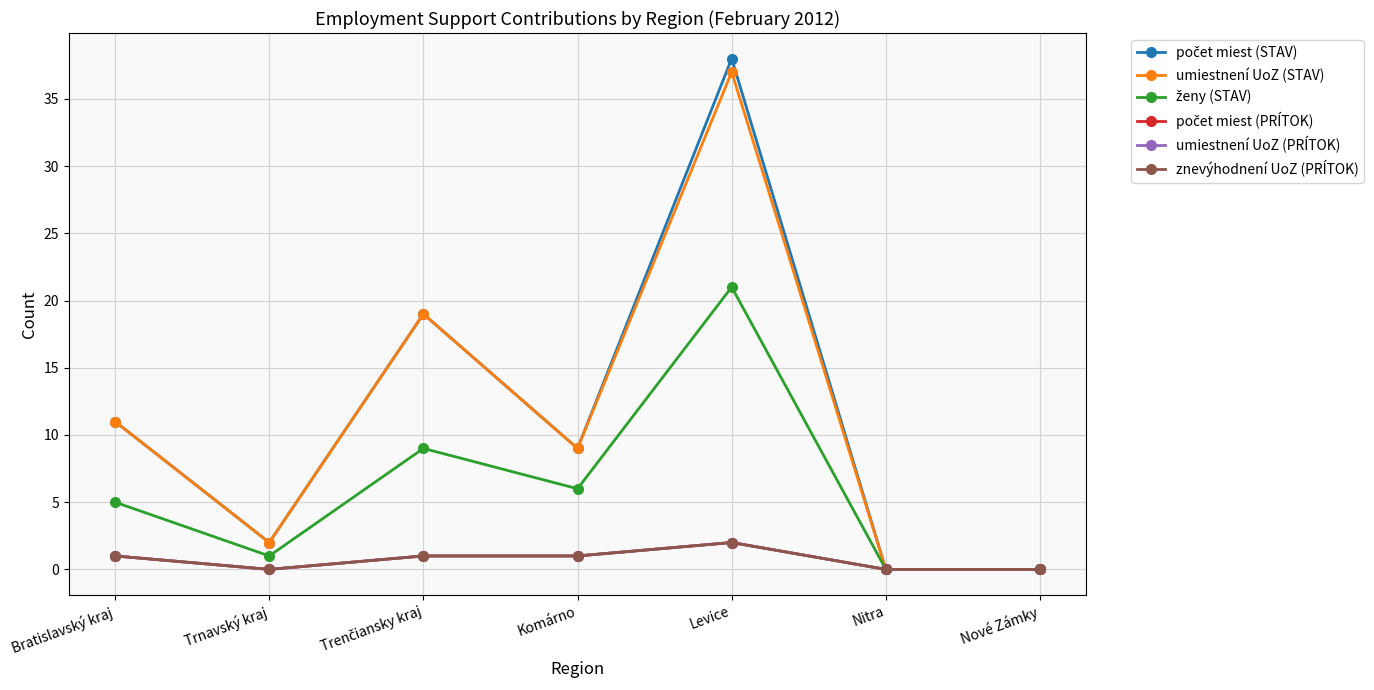

At which label does znevýhodnení UoZ (PRÍTOK) reach its minimum?

Trnavský kraj